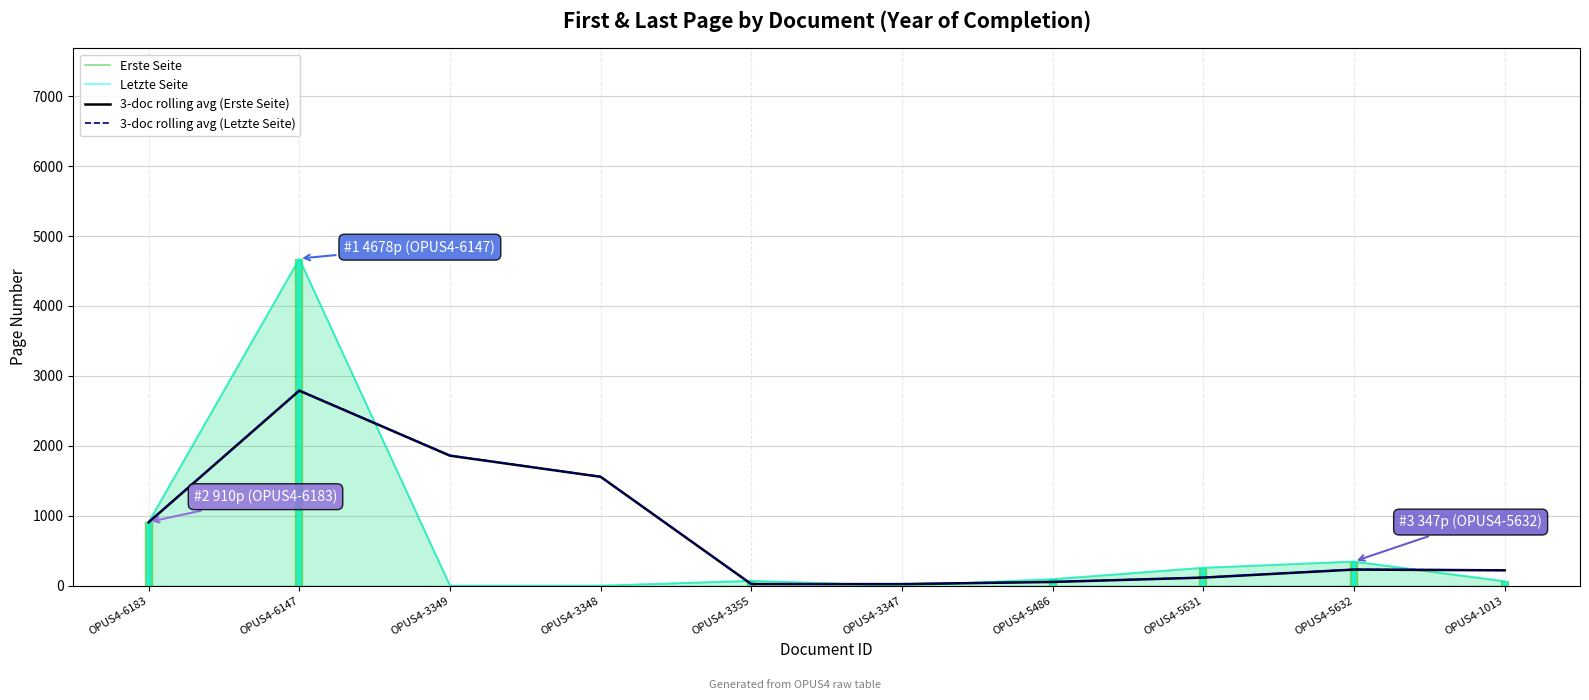

The value of Letzte Seite at OPUS4-3349 is 0.0. True or false?

True